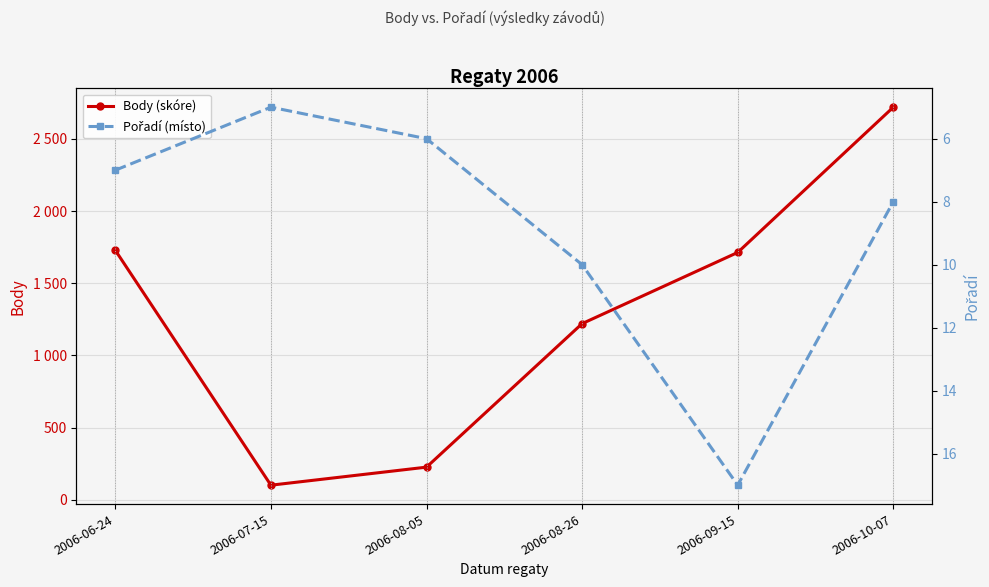

What is the label of the 4th point from the left?

2006-08-26